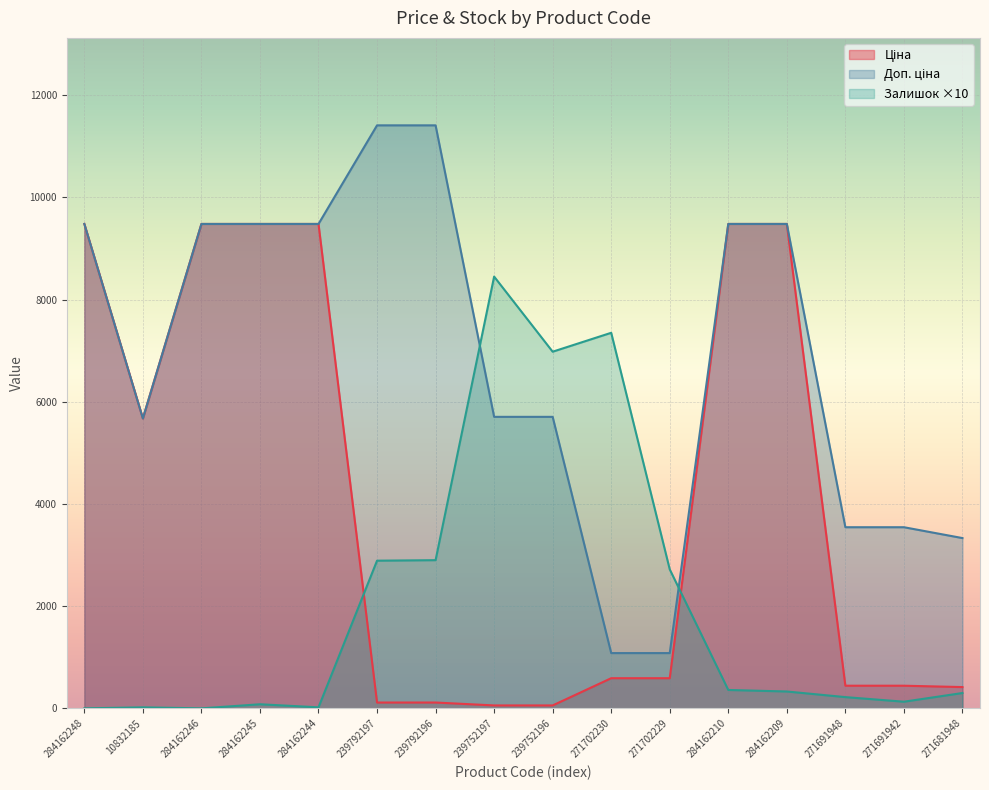

Which series ends up on top after the final intersection of Доп. ціна and Залишок?

Доп. ціна